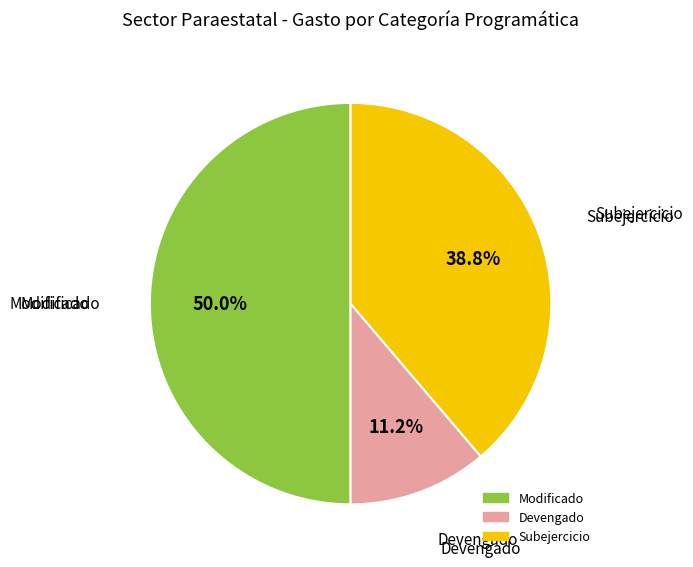

What is the largest slice in the pie chart?

Modificado